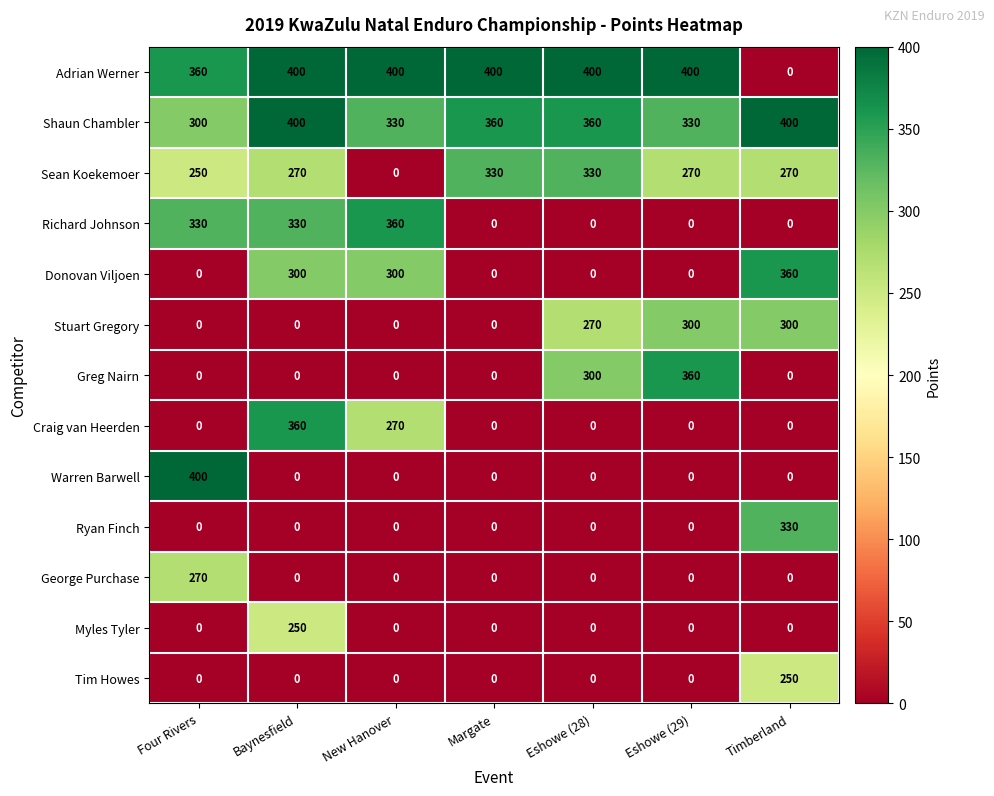

Which series has the largest total across all categories?

Shaun Chambler